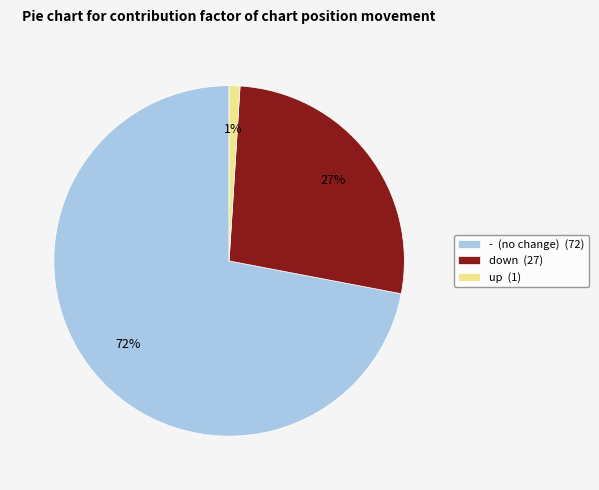

How many segments does this pie chart have?

3